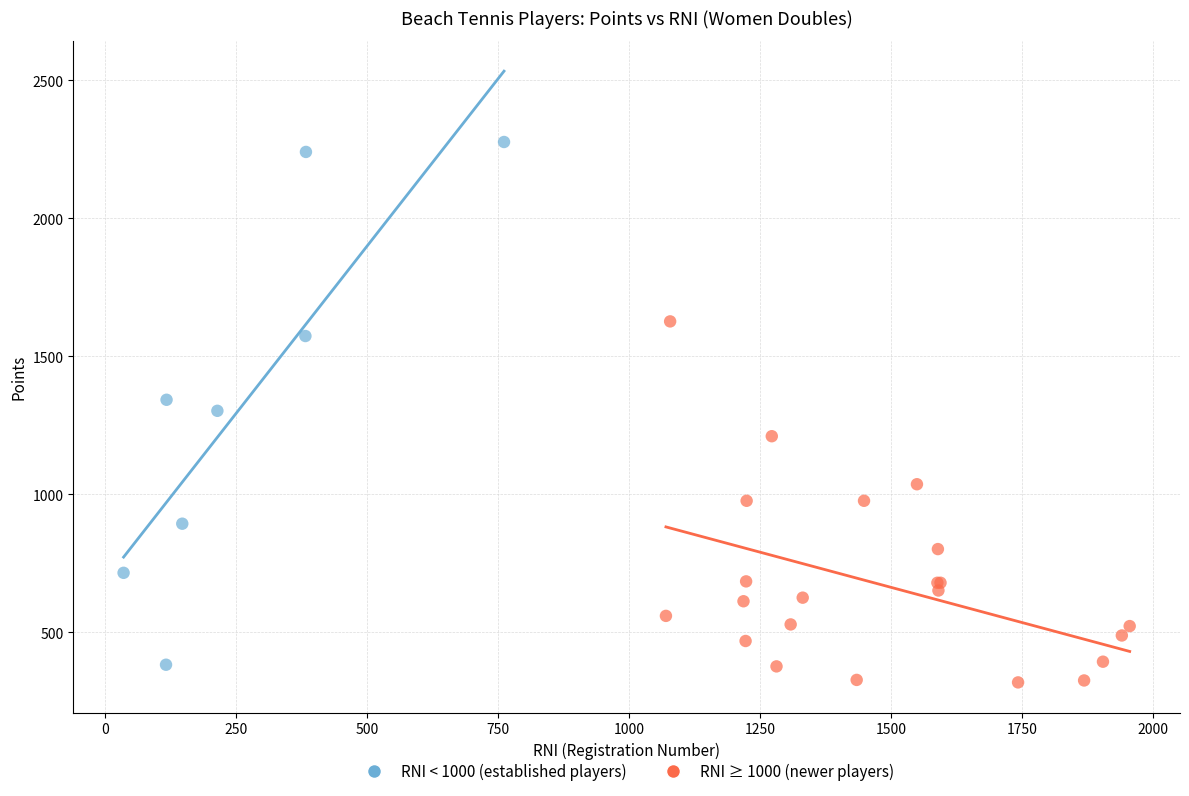

Which series has the widest spread of Y values?

RNI < 1000 (established players)